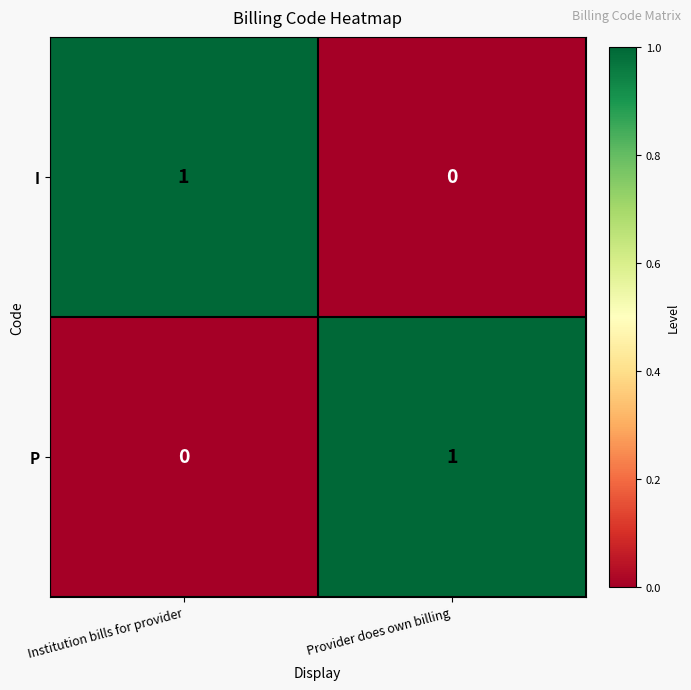

Reading left to right, list all the values displayed in this chart.

I: 1	0
P: 0	1